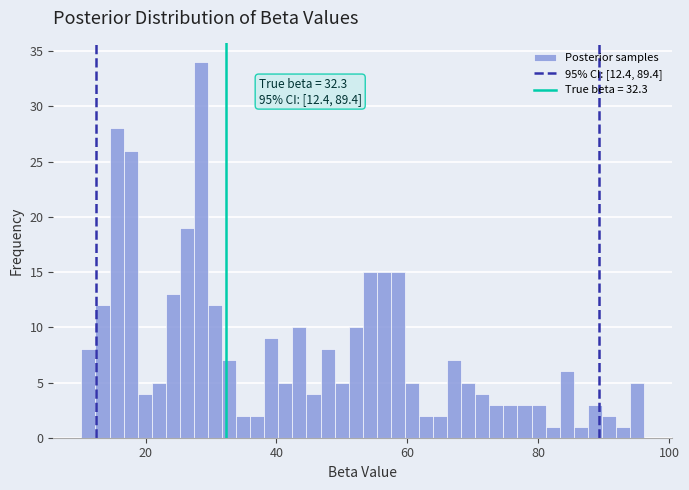

Read against the x-axis, roughly where is the centre of the tallest bar?

28